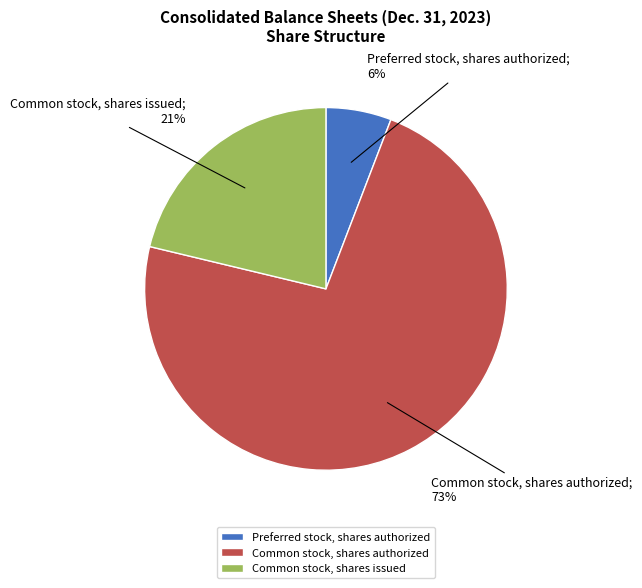

How many segments does this pie chart have?

3